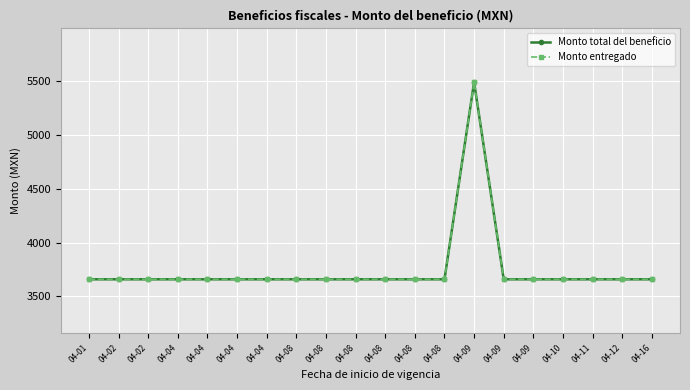

What is the approximate value of Monto total del beneficio at 04-04?

3658.8